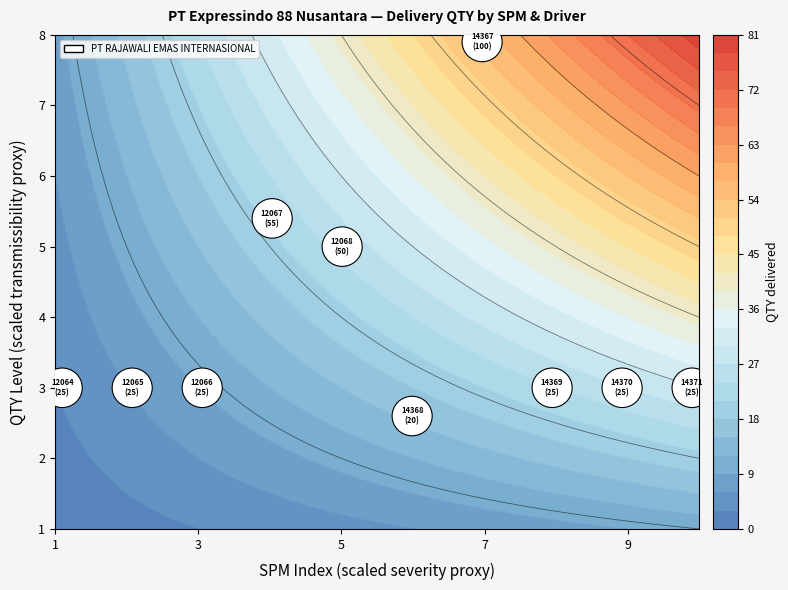

At which category does the chart reach its peak across all series?

SPM-14367